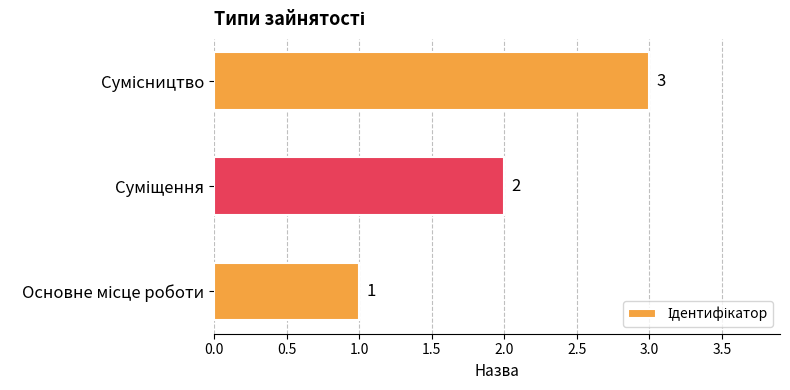

What is the maximum value shown in the chart?

3